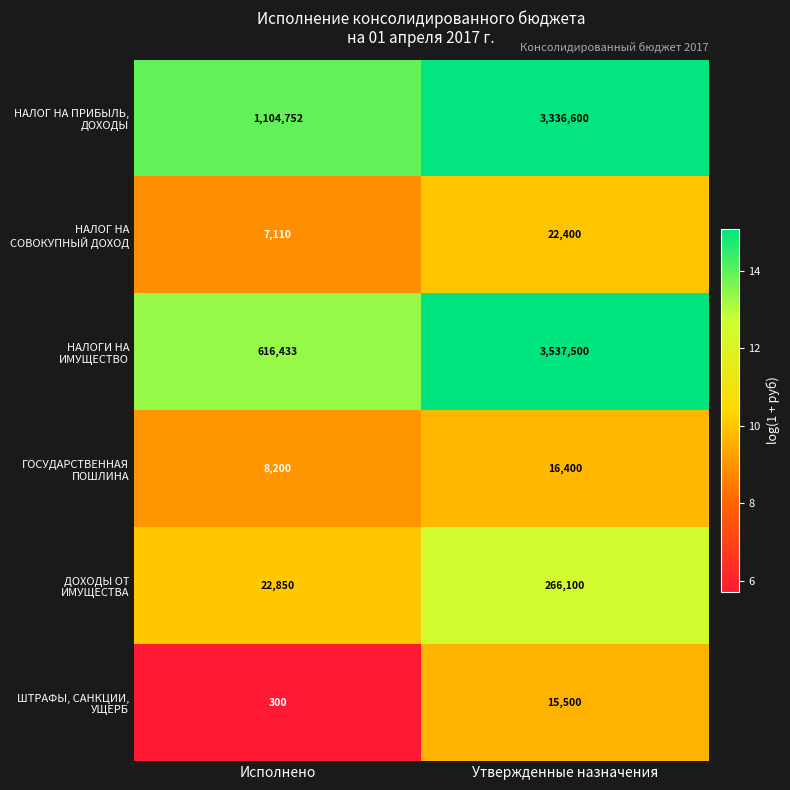

At which category is the sum across all series the highest?

Утвержденные назначения